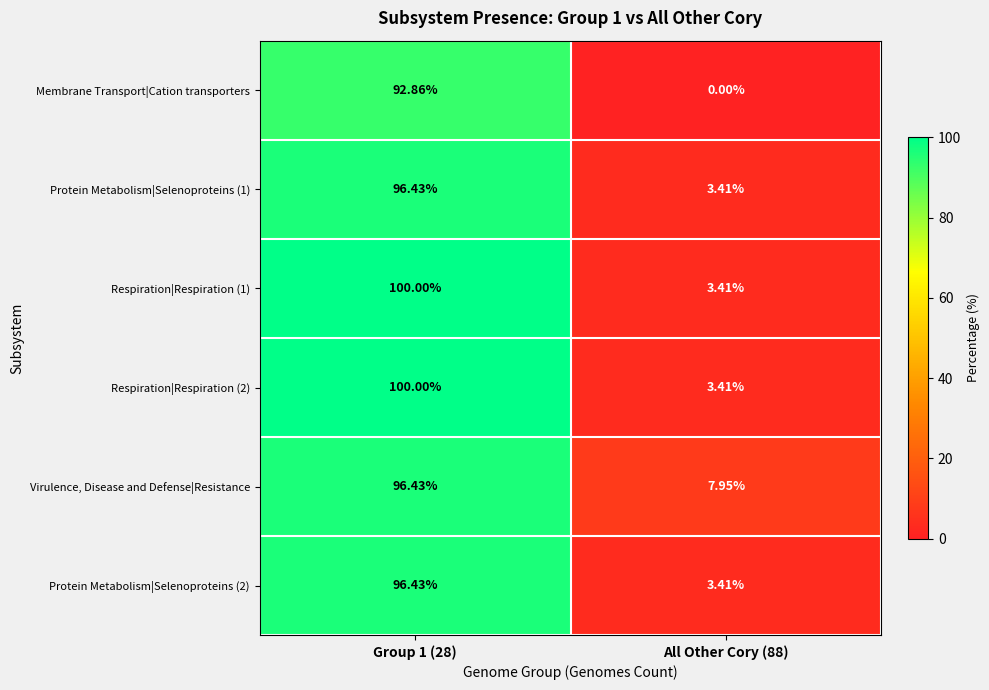

Which series has the largest total across all categories?

Virulence, Disease and Defense|Resistance